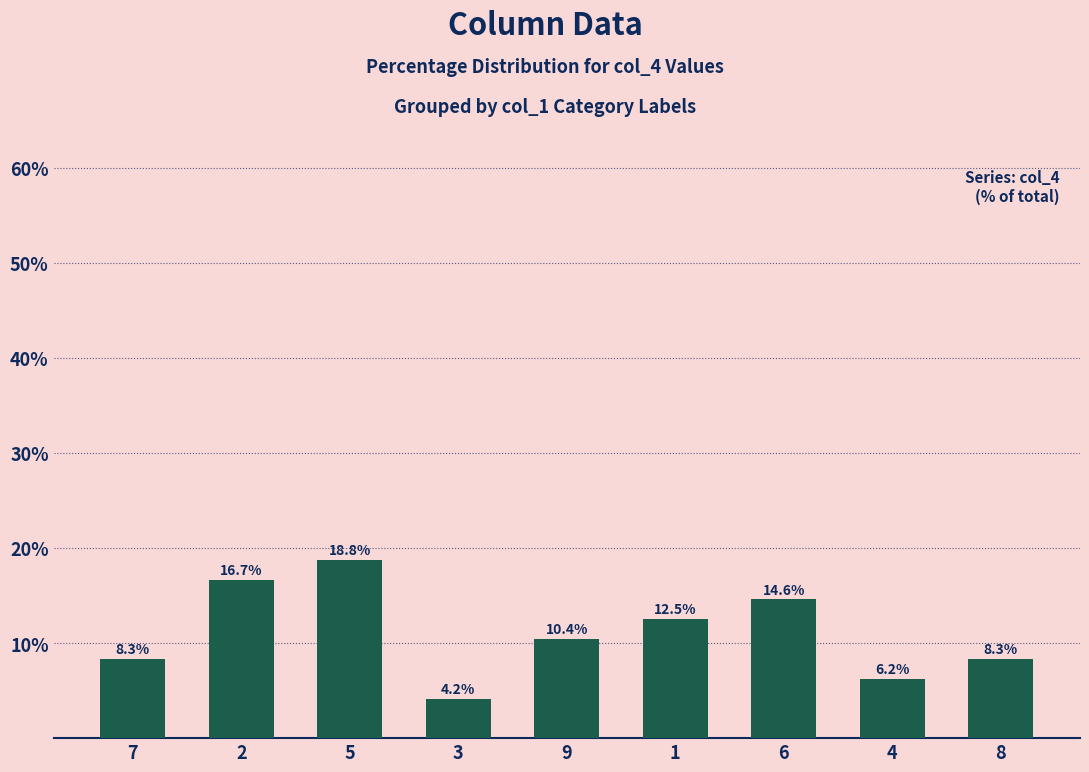

Which category has the lowest value across all series?

3